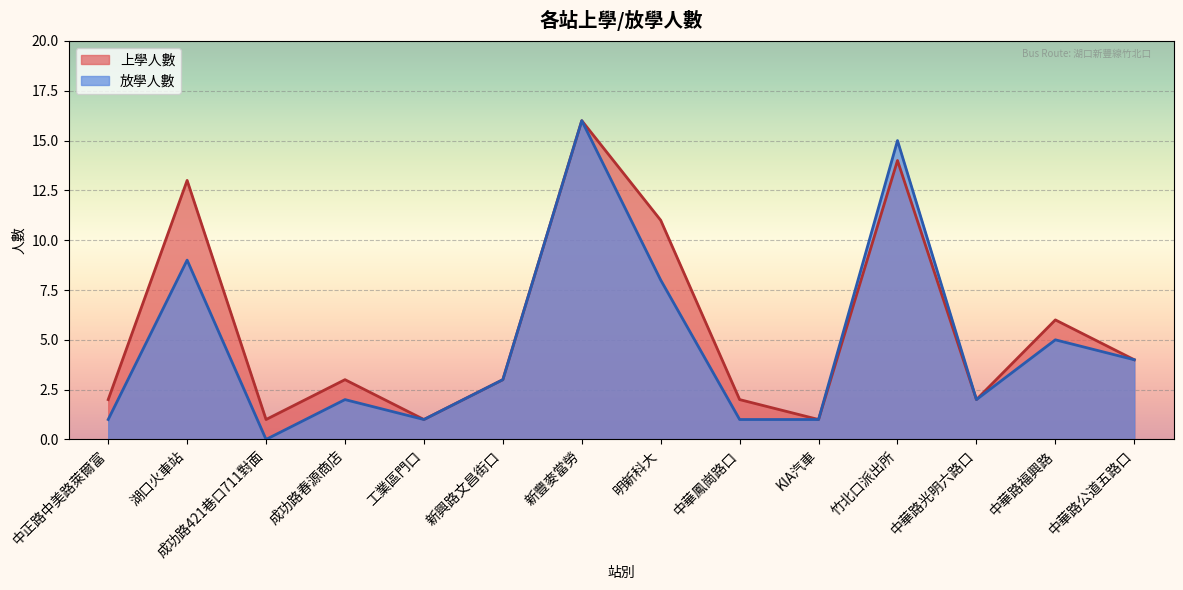

What is the average value of the 放學人數 series?

5